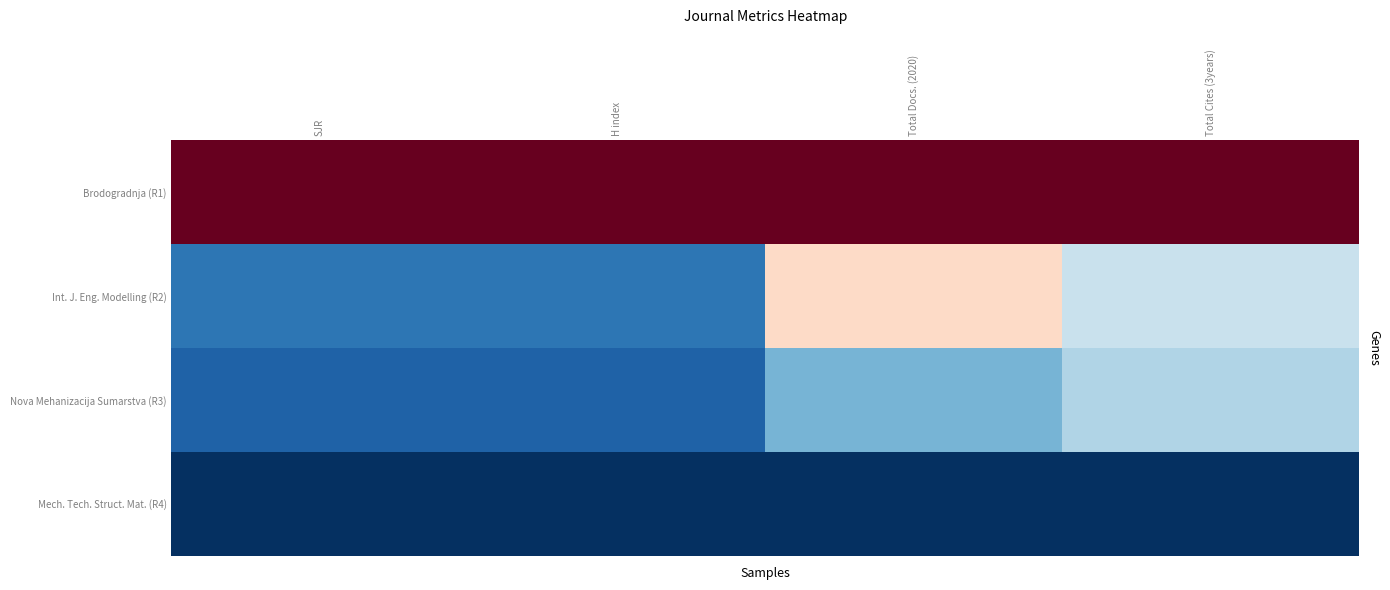

Between Total Docs. (2020) and Total Cites (3years), which series saw the biggest shift?

Int. J. Eng. Modelling (R2)